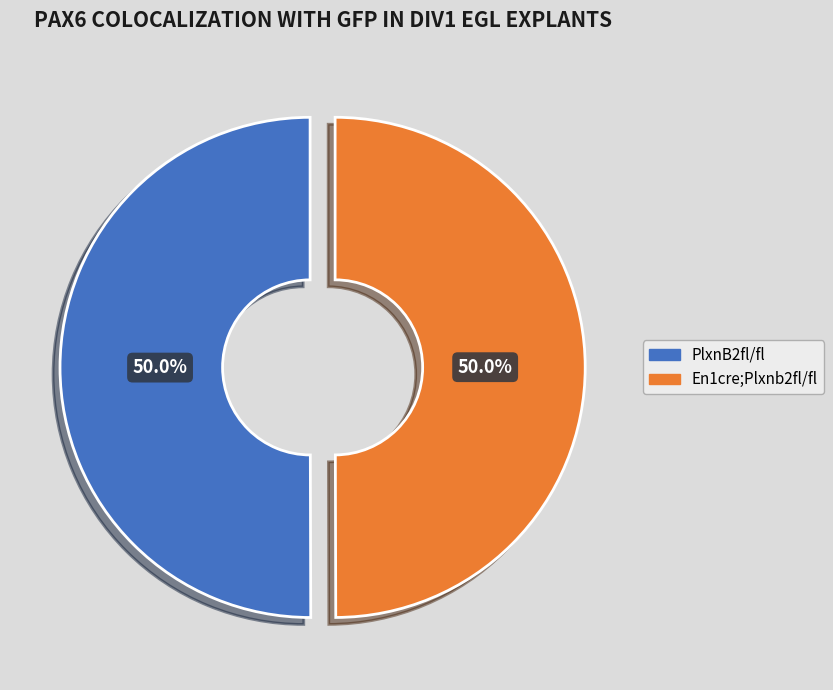

How much of the chart is everything except PlxnB2fl/fl?

50.0%